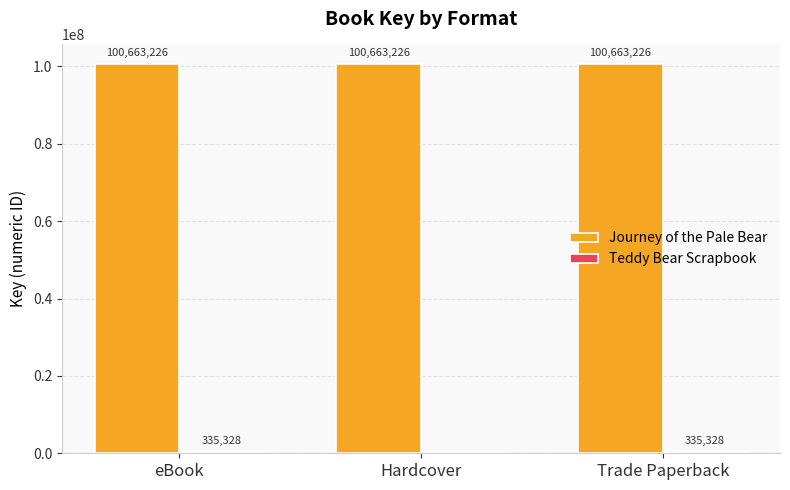

What is the spread (max minus min) of values at Trade Paperback?

100327898